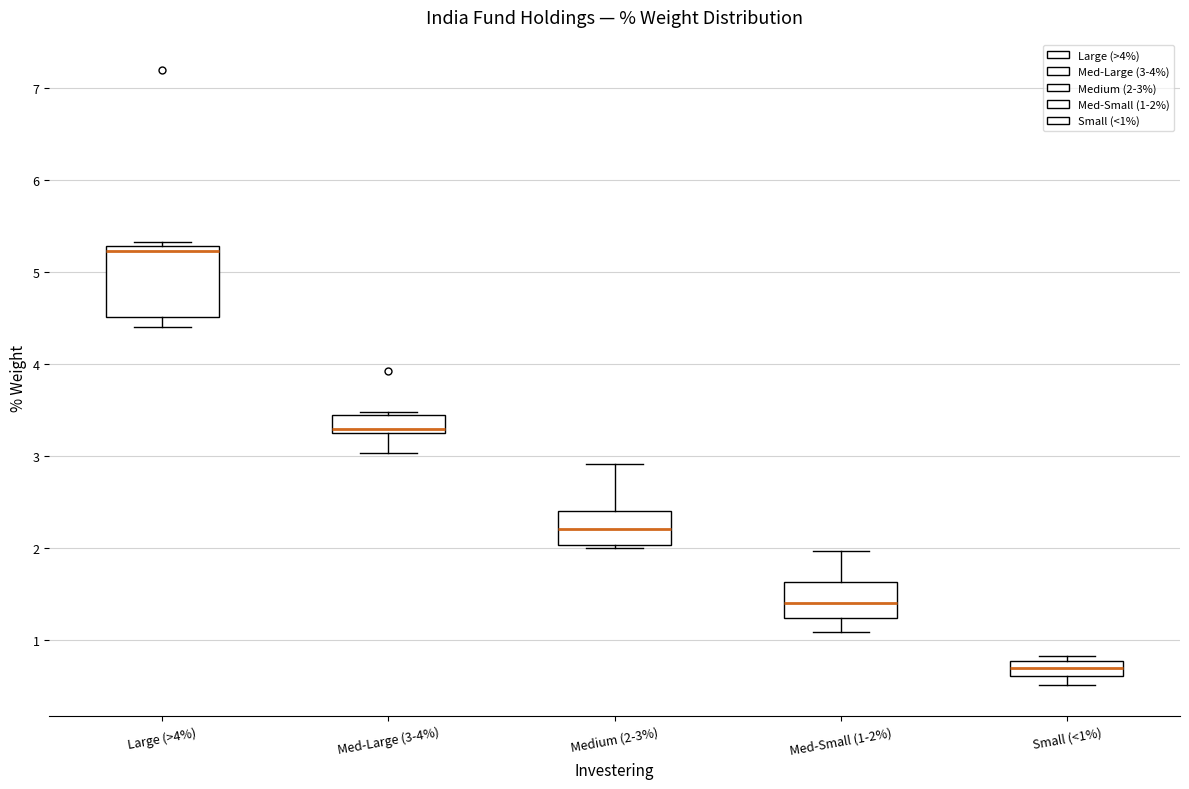

Reading left to right, read every box against the y-axis: the position of its median line, the range the box covers, and the ends of its whiskers. The values are not printed on the chart, so give them approximately, as read against the axis.

Large (>4%): median 5.2, box 4.5 to 5.3, whiskers 4.4 to 5.3 (just above the box's upper edge)
Med-Large (3-4%): median 3.3 (just above the box's lower edge), box 3.3 to 3.4, whiskers 3.0 to 3.5
Medium (2-3%): median 2.2, box 2.0 to 2.4, whiskers 2.0 (just below the box's lower edge) to 2.9
Med-Small (1-2%): median 1.4, box 1.2 to 1.6, whiskers 1.1 to 2.0
Small (<1%): median 0.7, box 0.6 to 0.8, whiskers 0.5 to 0.8 (just above the box's upper edge)